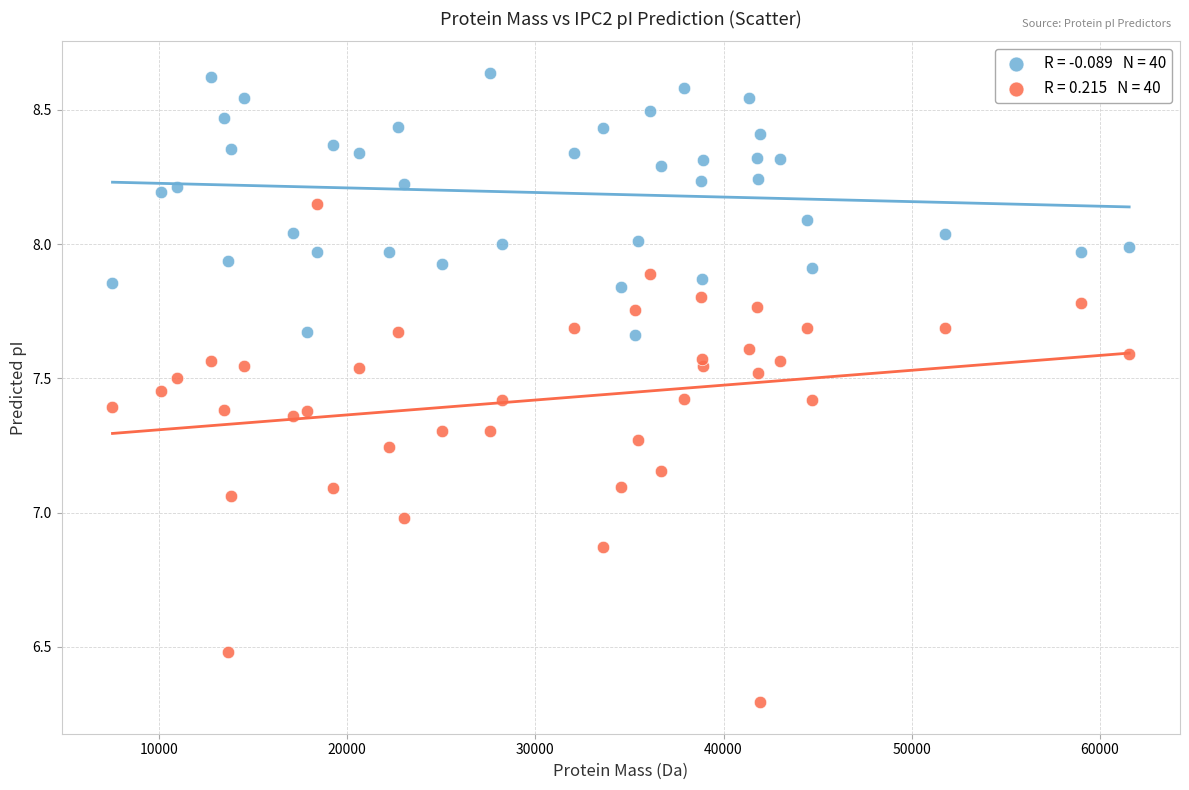

Across all data points, what is the range of Y values (max minus min)?

2.3